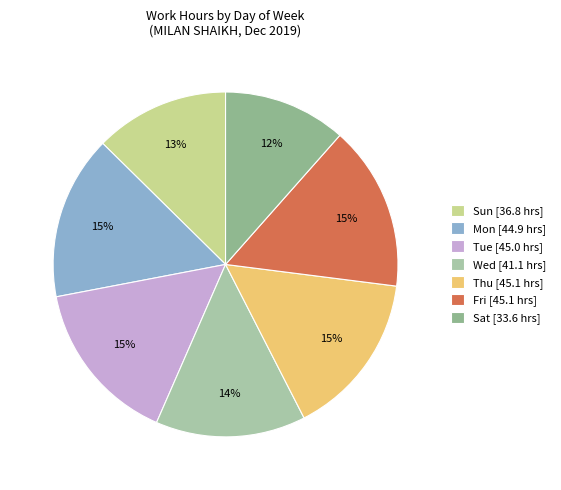

To the nearest percent, what portion does Thu represent?

15%